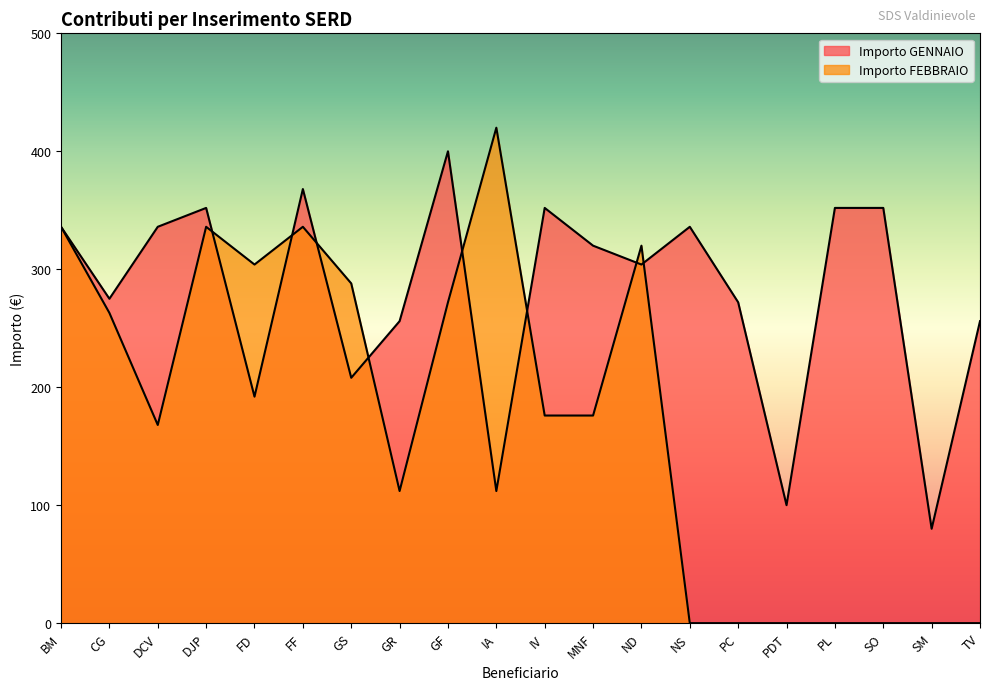

What is the difference between the highest and lowest values at IV?

176